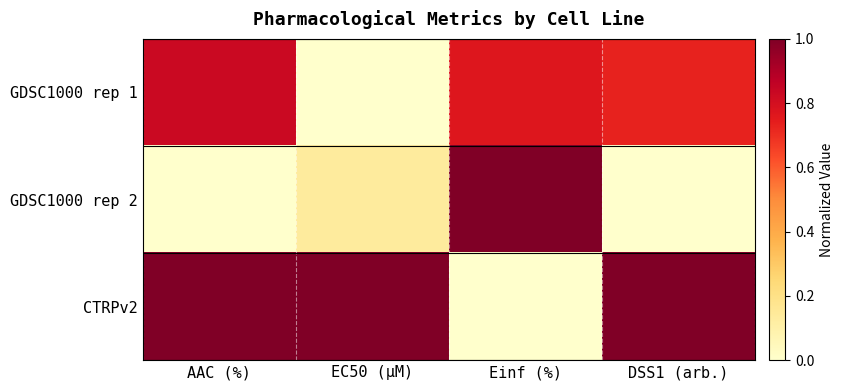

Count the number of data series in this chart.

3